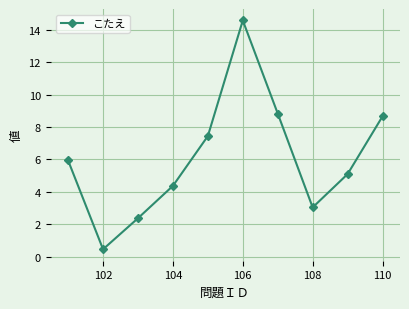

What is the difference between the maximum and minimum values?

14.1